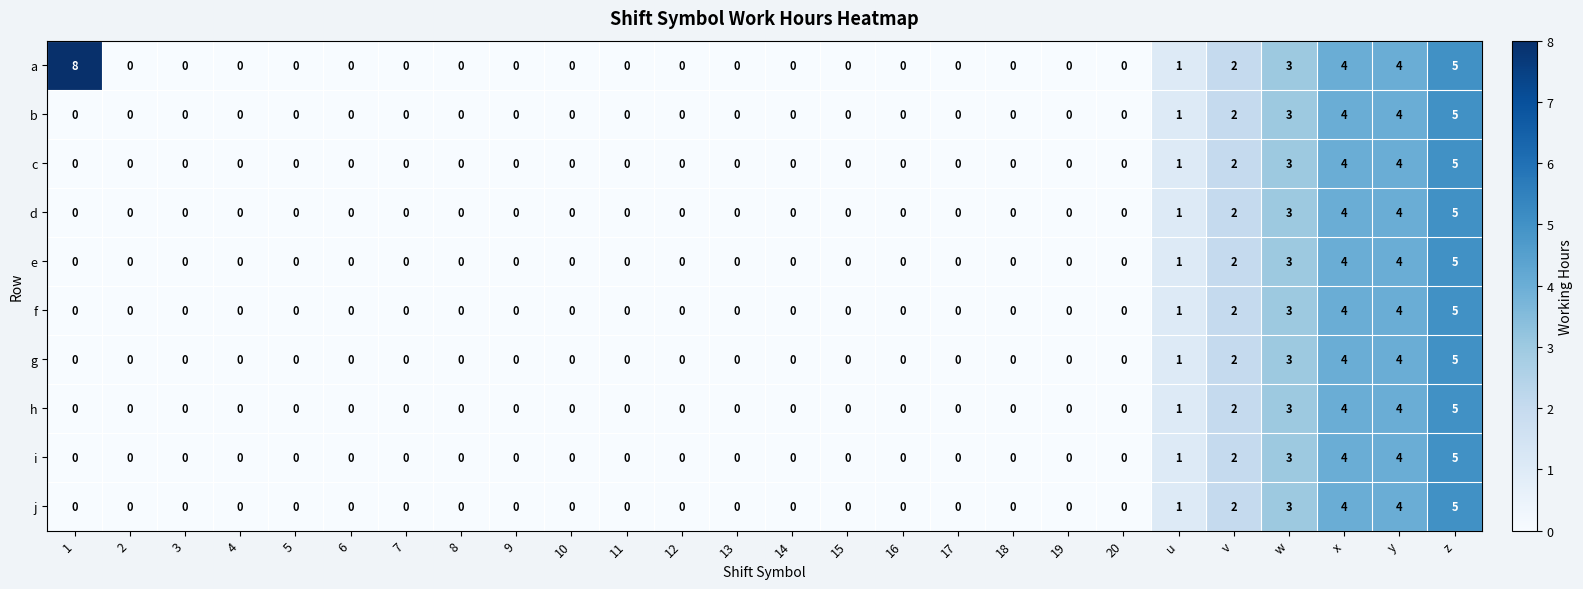

The value of f at 10 is -3. True or false?

False